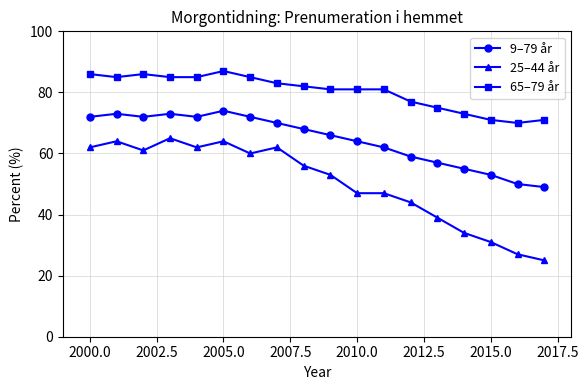

Reading right to left, transcribe all the data shown in this chart.

9–79 år: 49	50	53	55	57	59	62	64	66	68	70	72	74	72	73	72	73	72
25–44 år: 25	27	31	34	39	44	47	47	53	56	62	60	64	62	65	61	64	62
65–79 år: 71	70	71	73	75	77	81	81	81	82	83	85	87	85	85	86	85	86